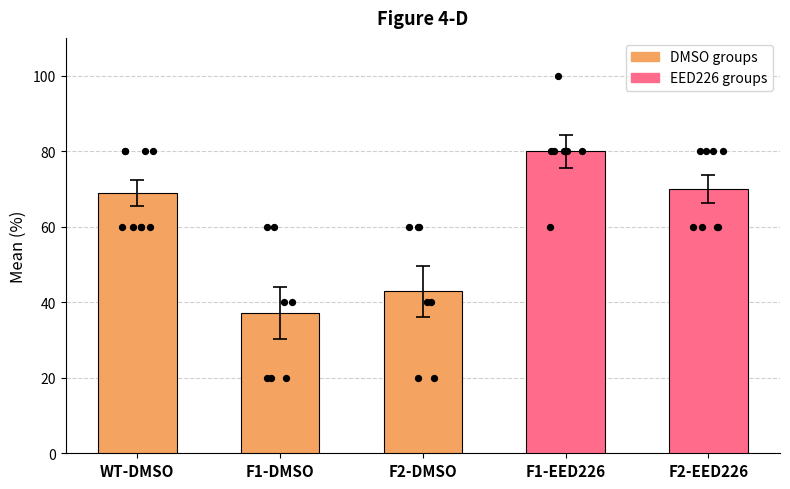

What is the ratio of the value at F2-EED226 to the value at F2-DMSO?

1.6